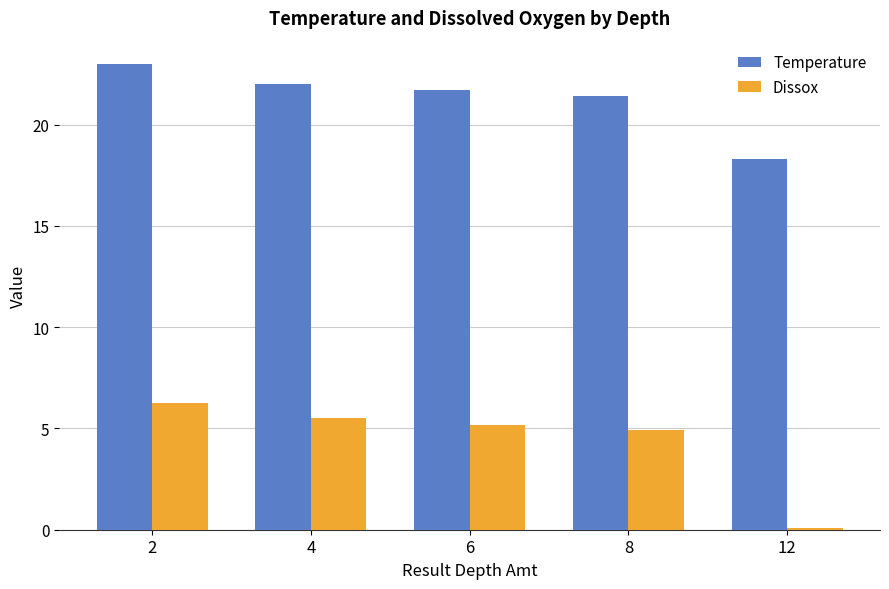

Which series changed the most between 8 and 12?

Dissox